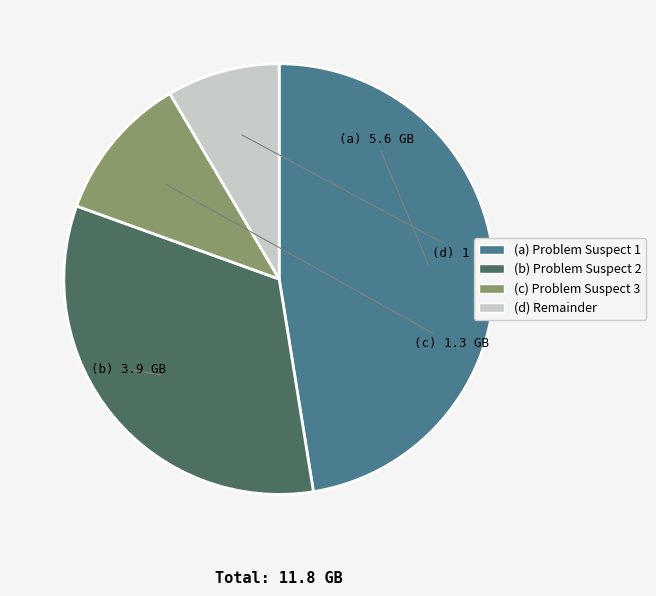

Is there a majority slice in this chart?

No